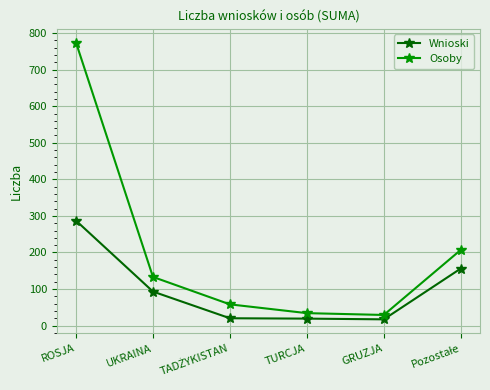

What is the sum of all Osoby values?

1235